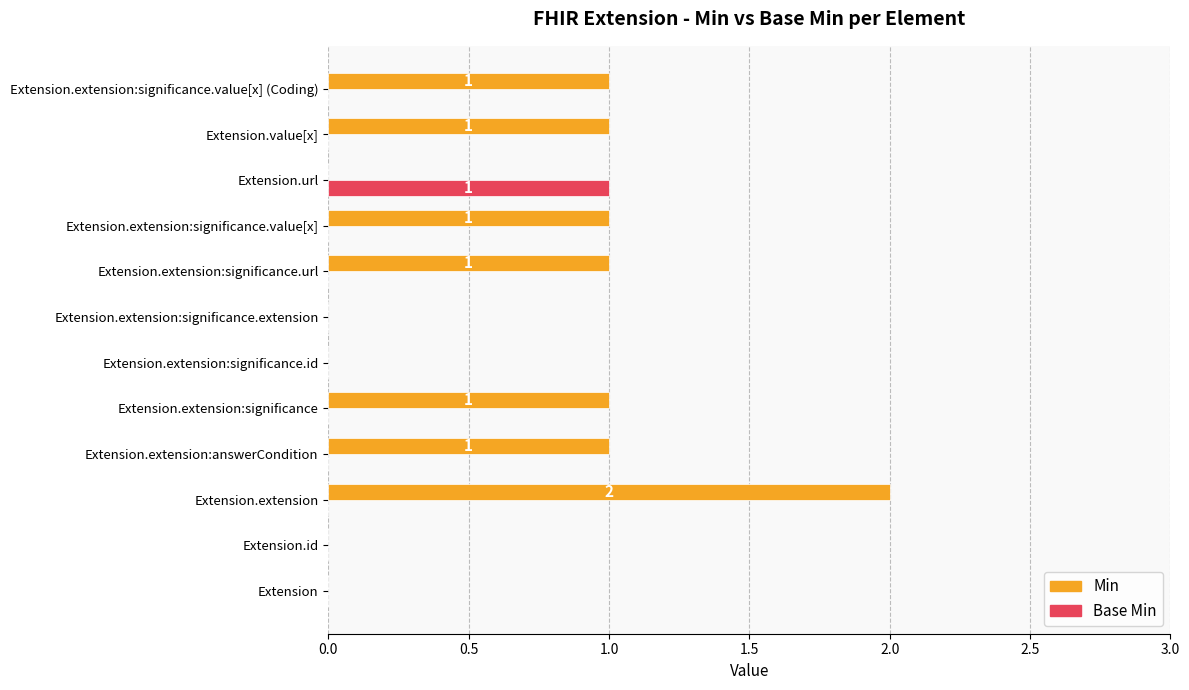

The Min series shows 1 at Extension. True or false?

False